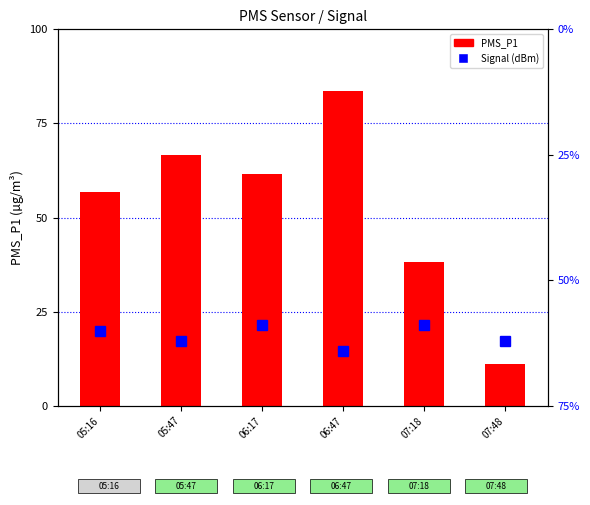

What is the spread (max minus min) of values at 07:18?

97.2